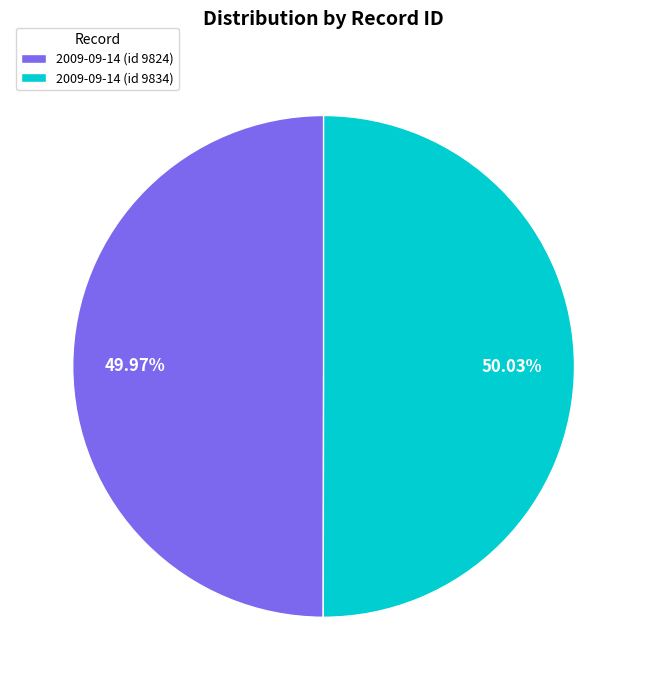

Is there a majority slice in this chart?

Yes